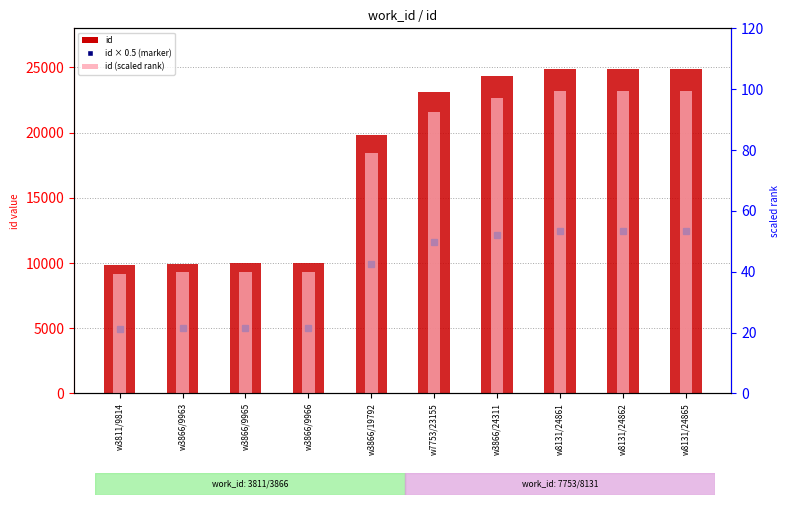

What position from the left is w3866/9965?

3